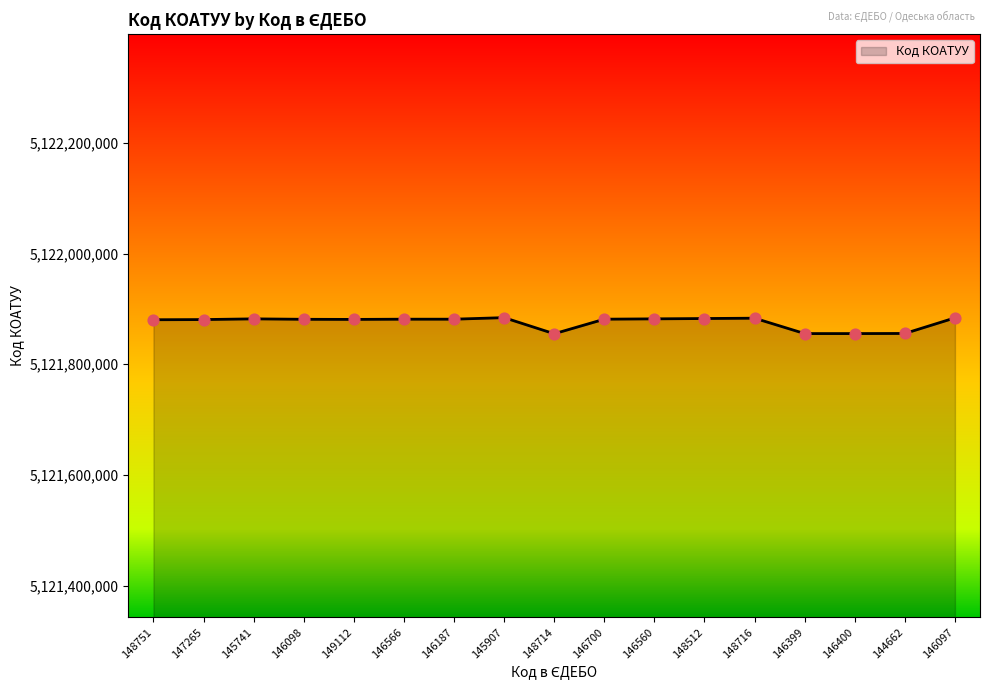

What is the ratio of the value at 147265 to the value at 146560?

1.0